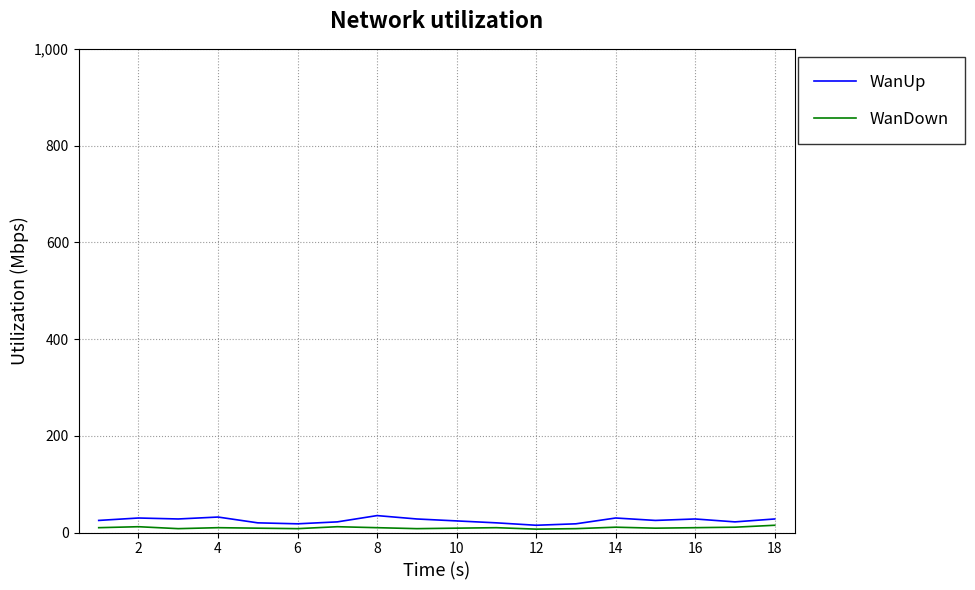

True or false: WanDown and WanUp cross at least once.

False